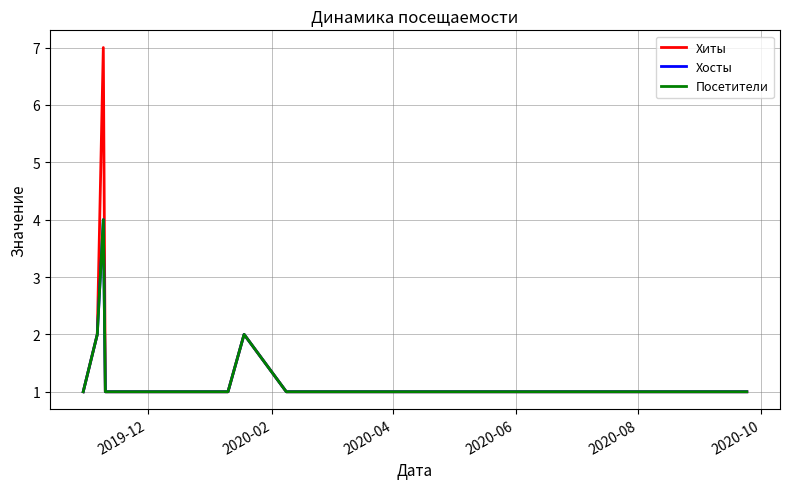

How many Хиты values are between 1 and 2?

19